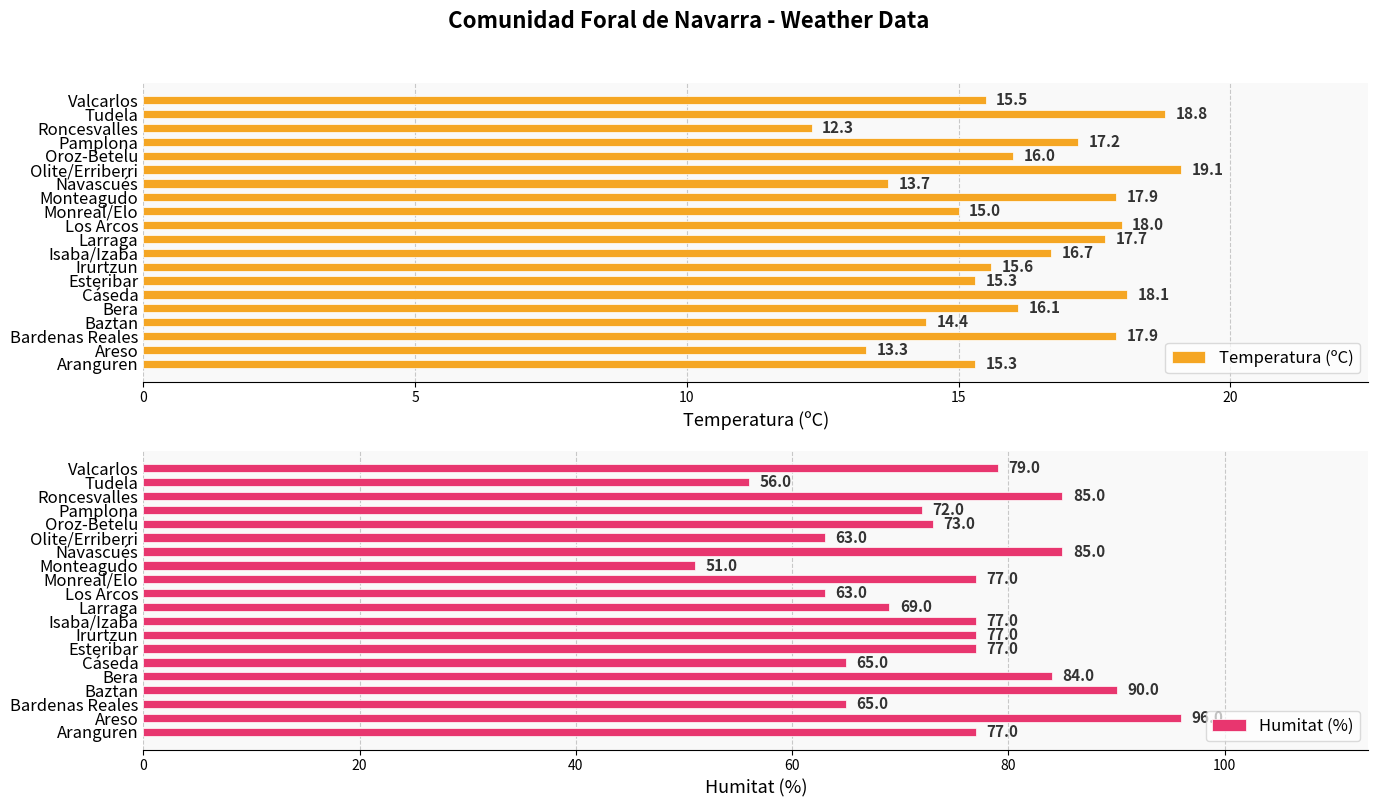

Rank the series by their average value, from lowest to highest.

Temperatura (ºC), Humitat (%)